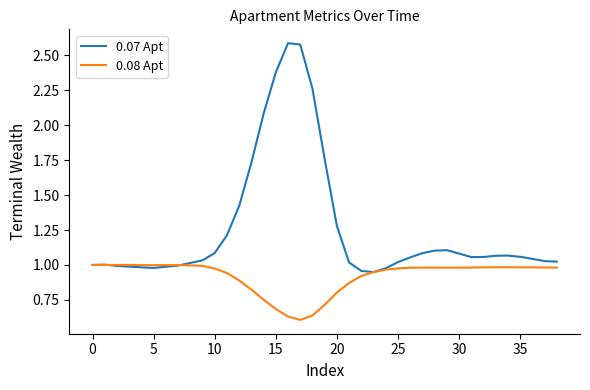

True or false: 0.07 Apt has more than 1 points higher than both neighbors.

True